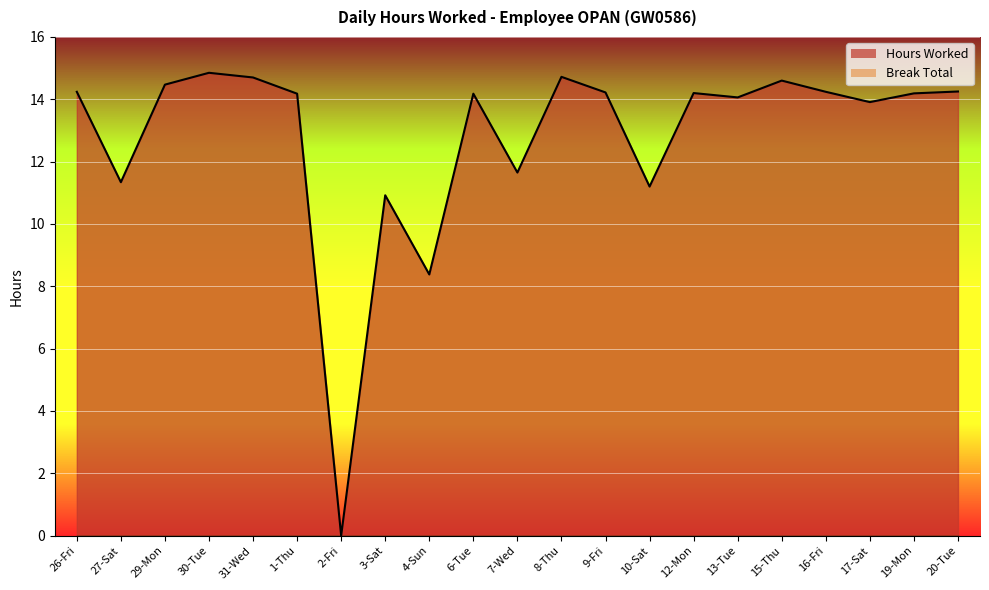

How many lines are shown in the chart?

2